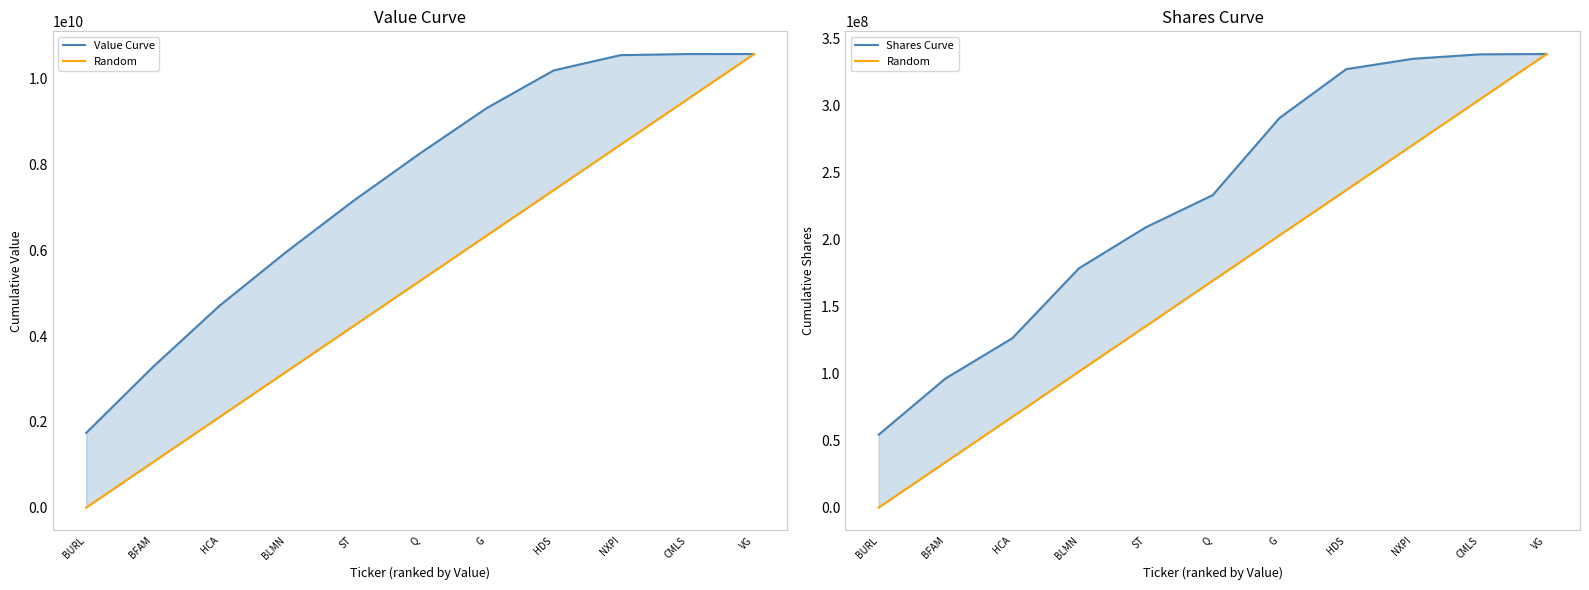

What is the value of the Value Curve point at the 7th from the left?

9317076000.0